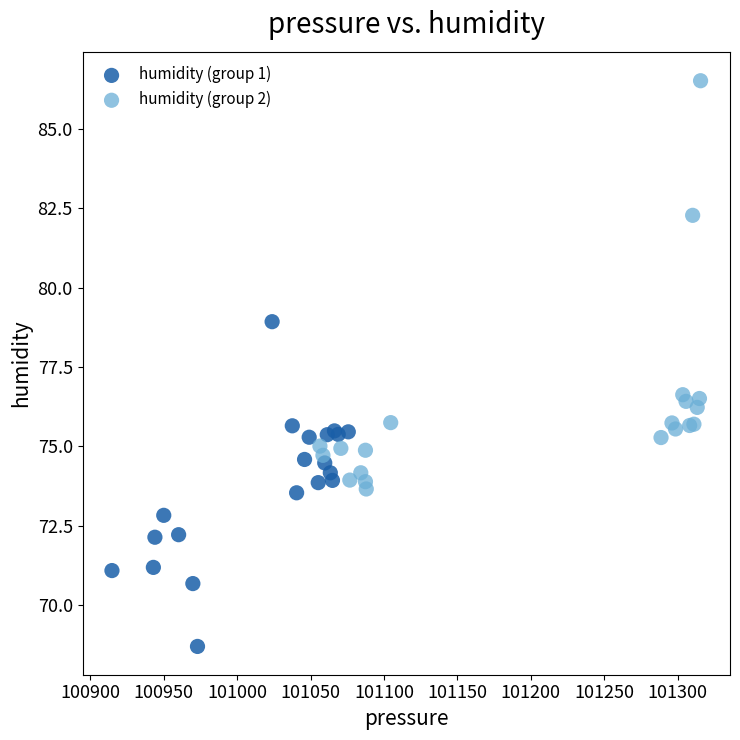

Which series contains the lowest Y value?

humidity (group 1)